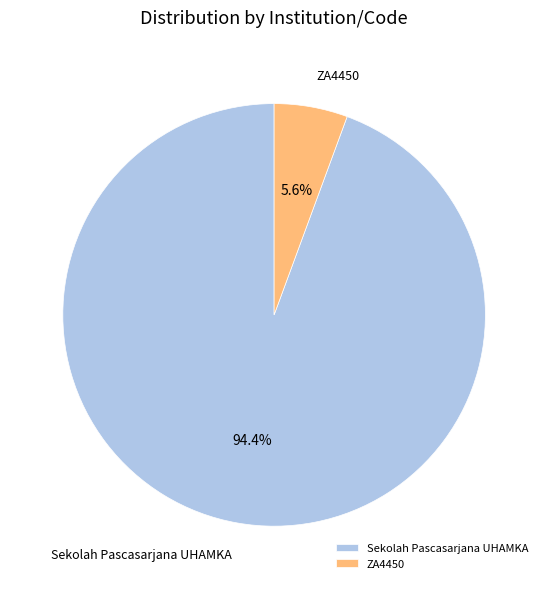

To the nearest percent, what is the difference between the largest and smallest slice percentages?

89%